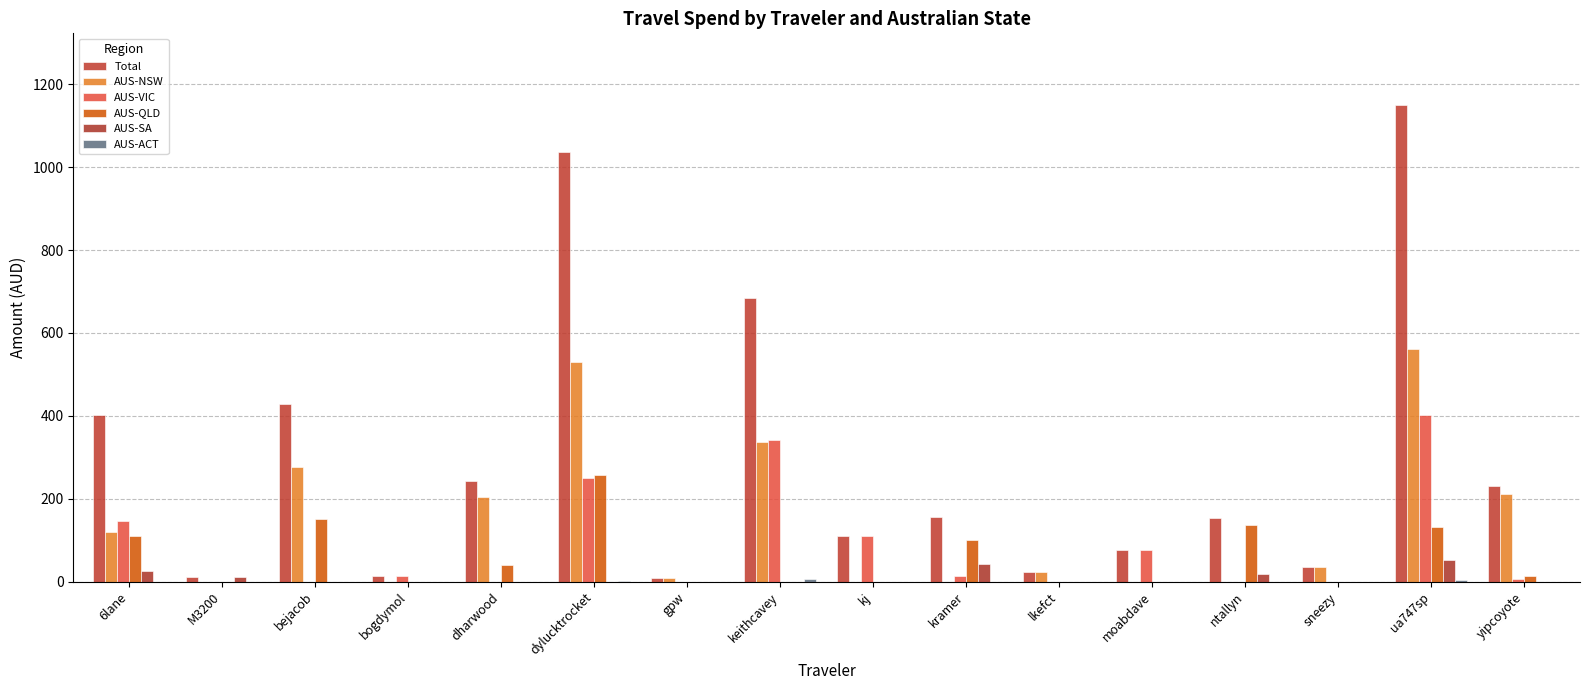

How many groups of bars are there?

16